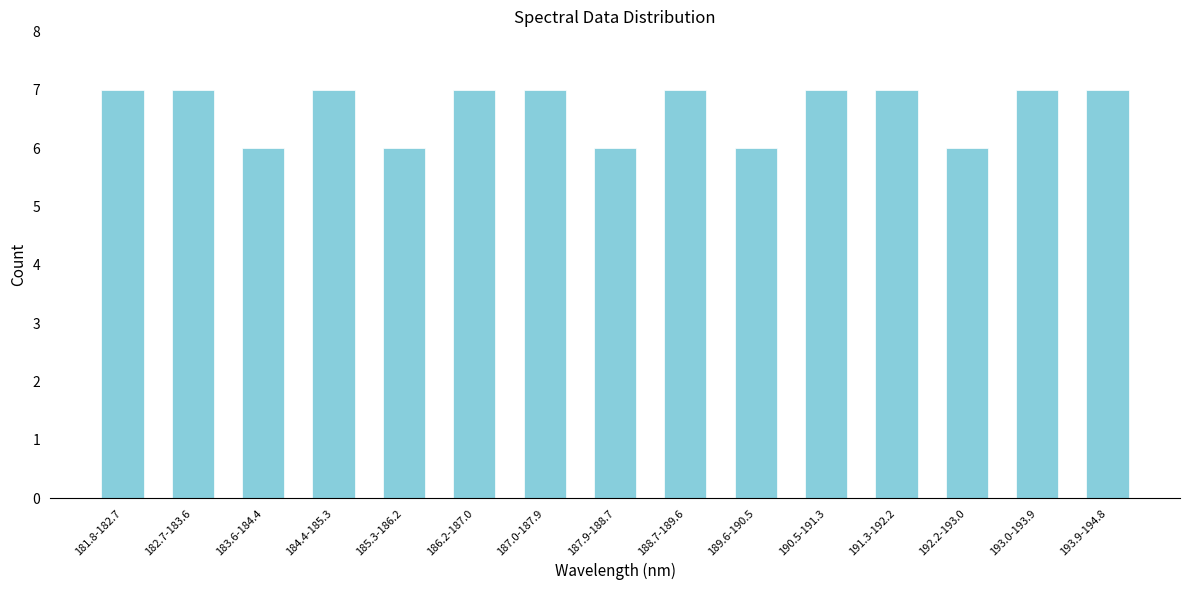

Reading left to right, what are all the values shown in this chart?

7	7	6	7	6	7	7	6	7	6	7	7	6	7	7